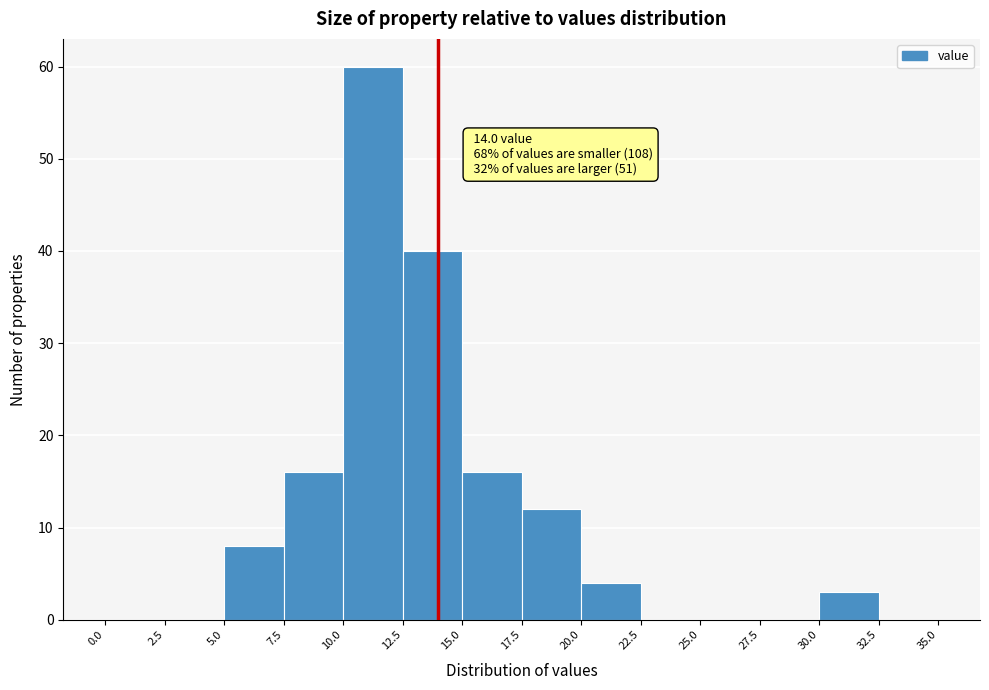

Which range on the x-axis has the tallest bar?

10.0 to 12.5